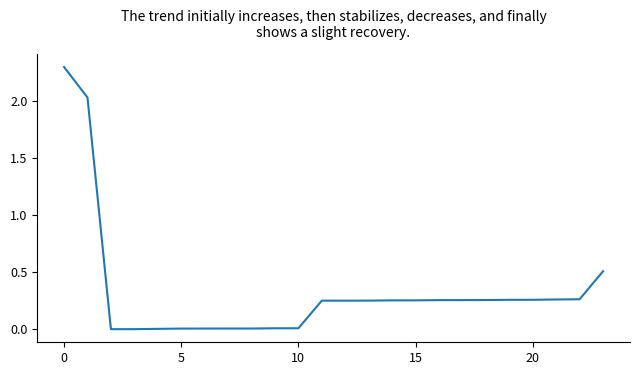

What is the difference between the maximum and minimum values?

2.3